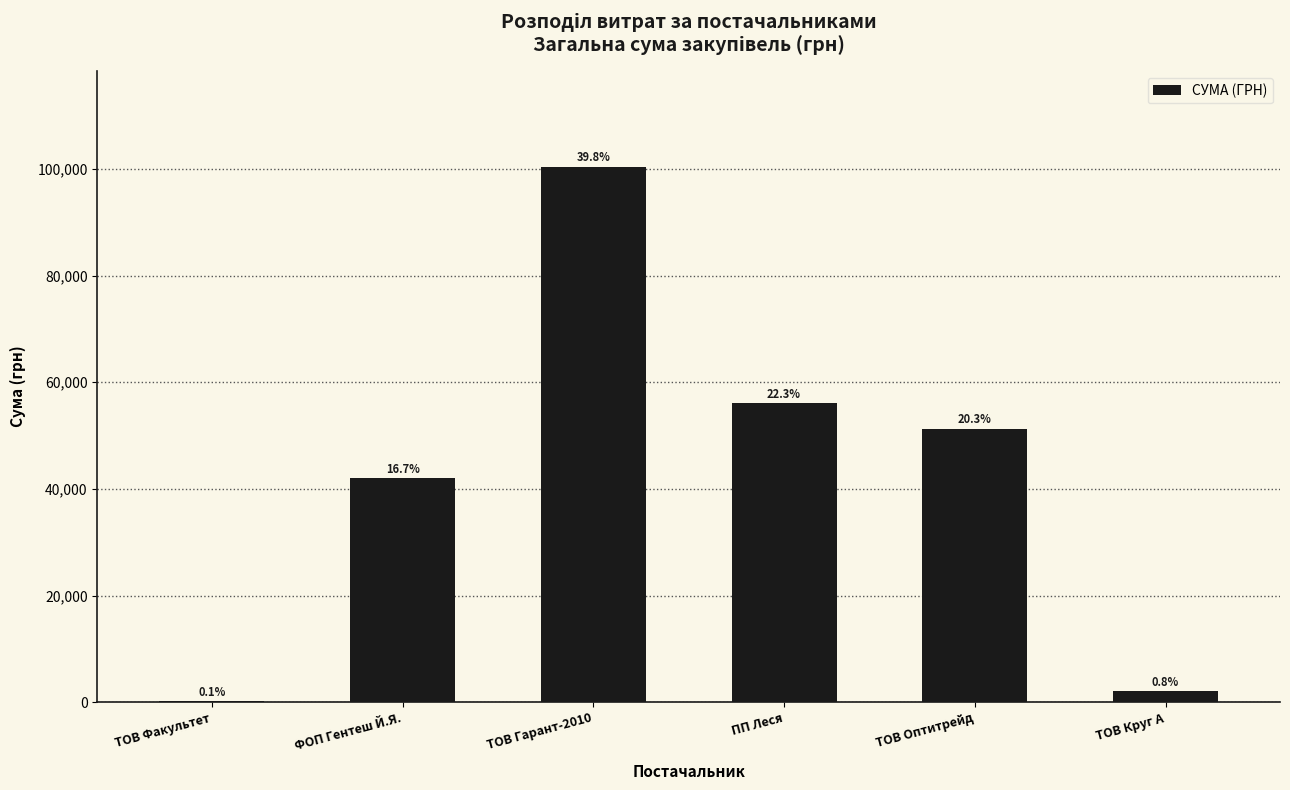

Rank the categories by value from highest to lowest.

ТОВ Гарант-2010, ПП Леся, ТОВ Оптитрейд, ФОП Гентеш Й.Я., ТОВ Круг А, ТОВ Факультет